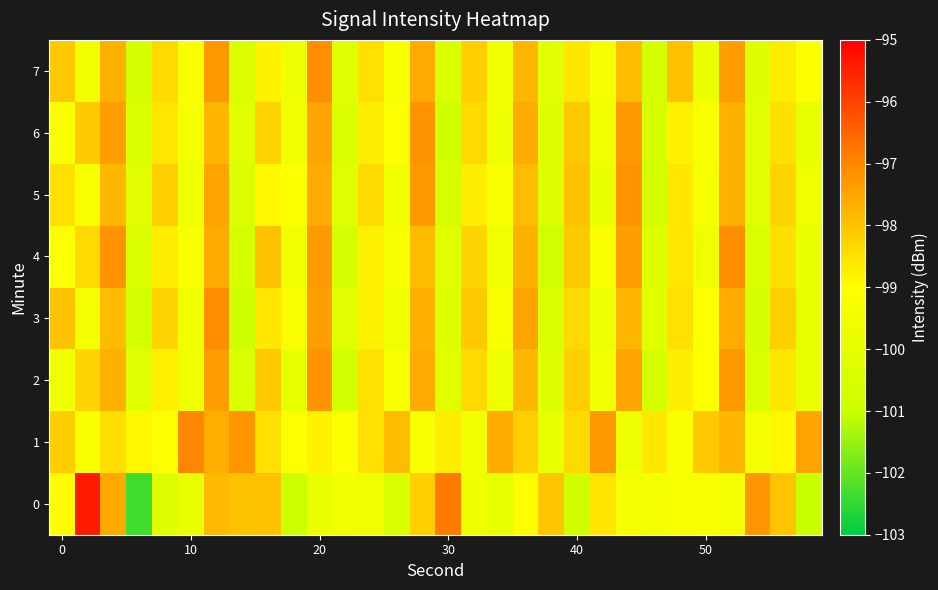

Rank the series by their maximum value, from lowest to highest.

2, 5, 6, 3, 4, 7, 1, 0